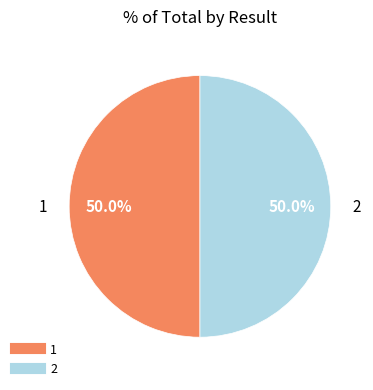

How many slices are in this pie chart?

2